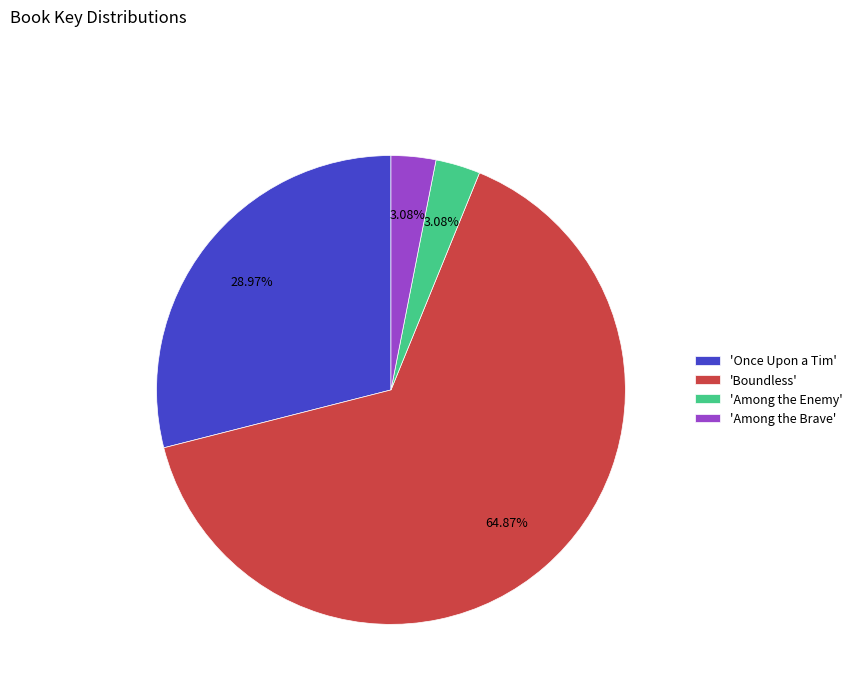

Is the sum of 'Boundless' and 'Among the Brave' greater than half?

Yes